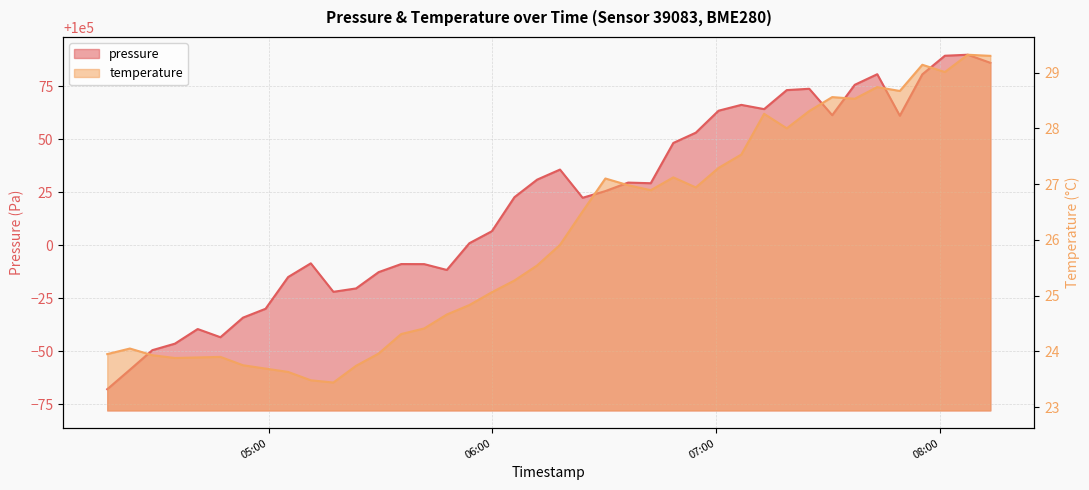

Does the chart display data point markers on the line(s)?

No